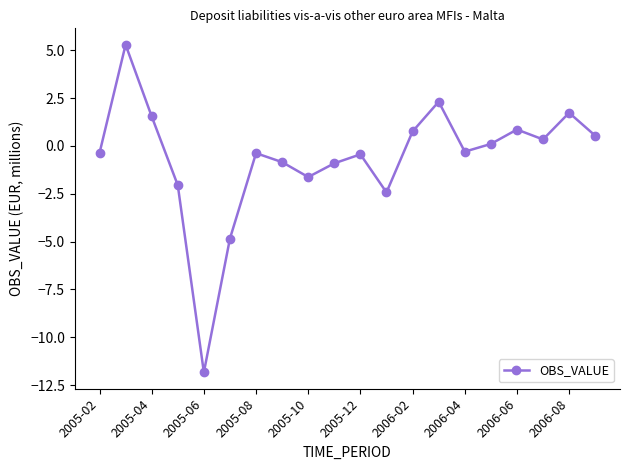

How many points are higher than both their immediate neighbors (excluding endpoints)?

6